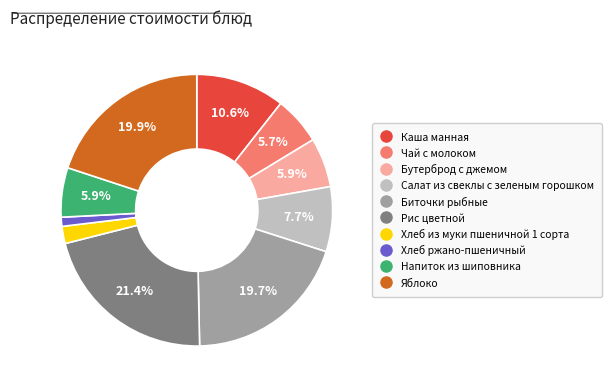

To the nearest percent, what portion does Салат из свеклы с зеленым горошком represent?

8%